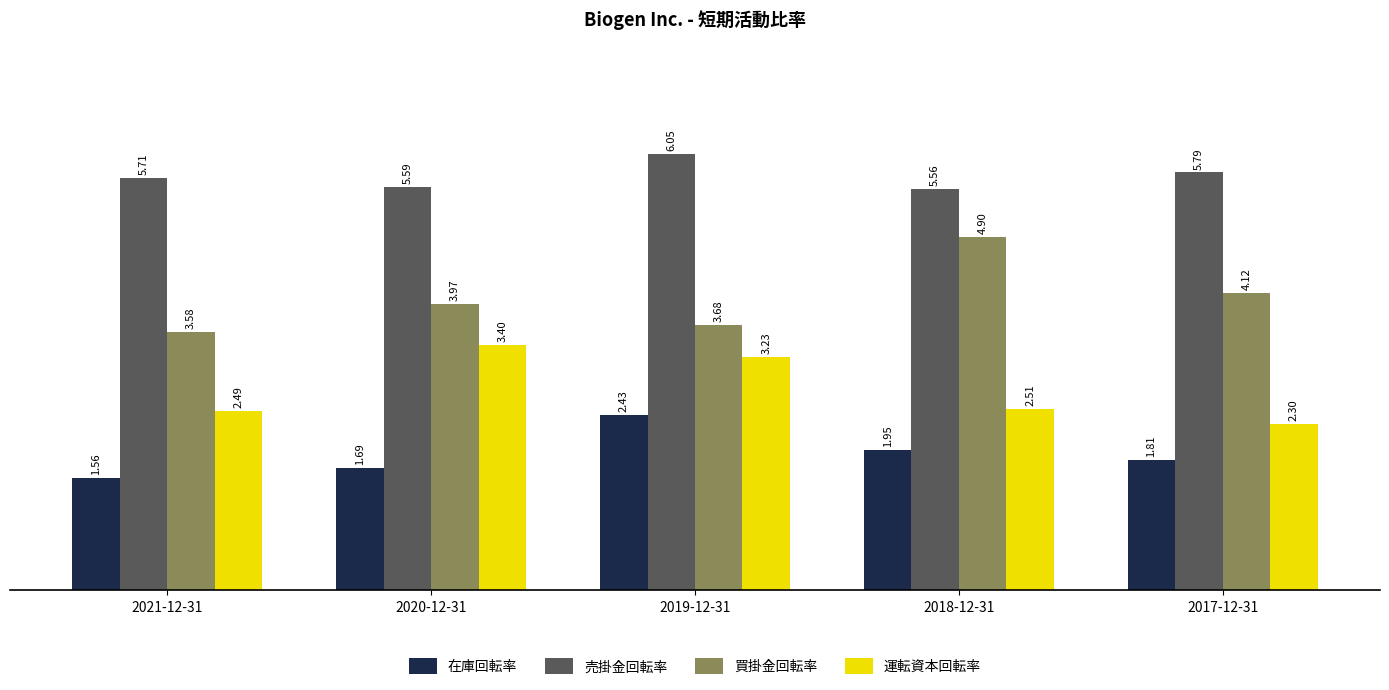

How many groups of bars are there?

5